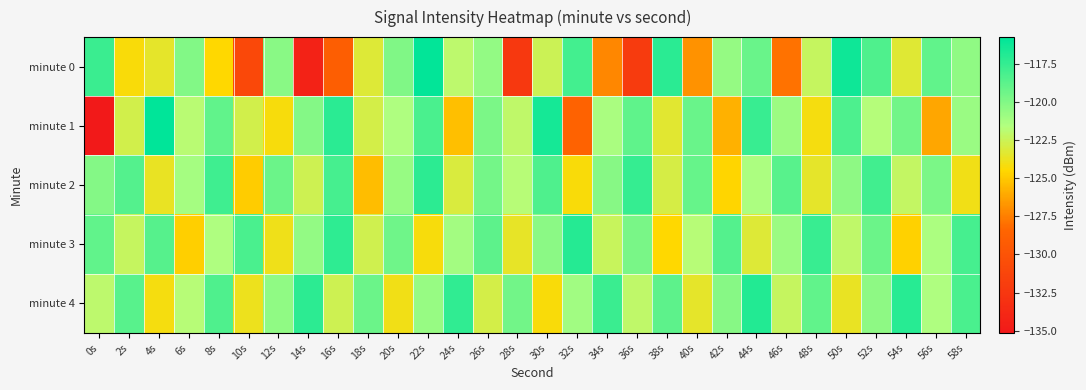

What is the total value across all series at 32s?

-609.0